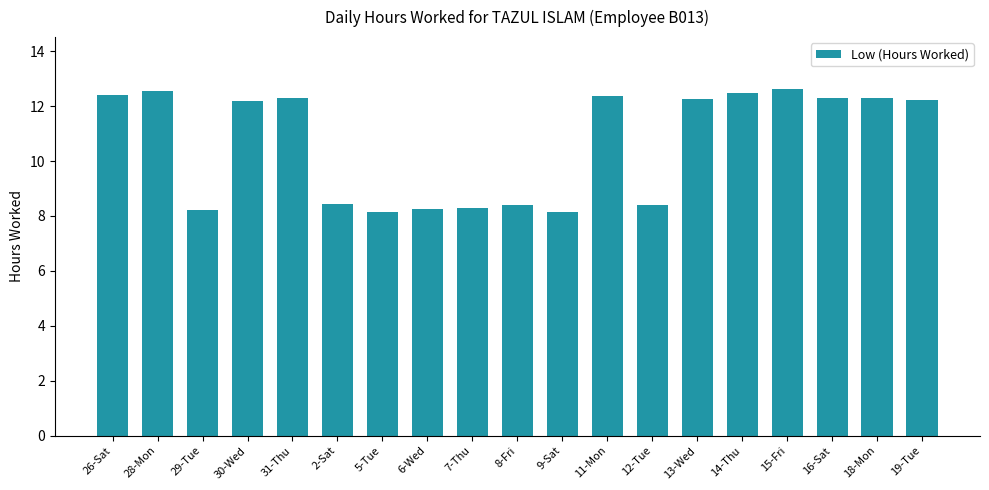

What is the maximum value shown in the chart?

12.6